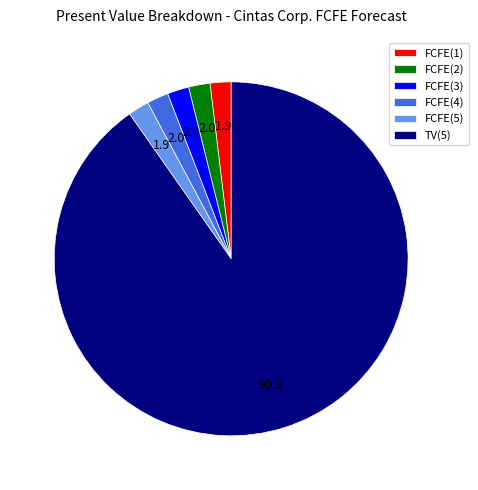

Which category has the biggest portion of the pie?

TV(5)